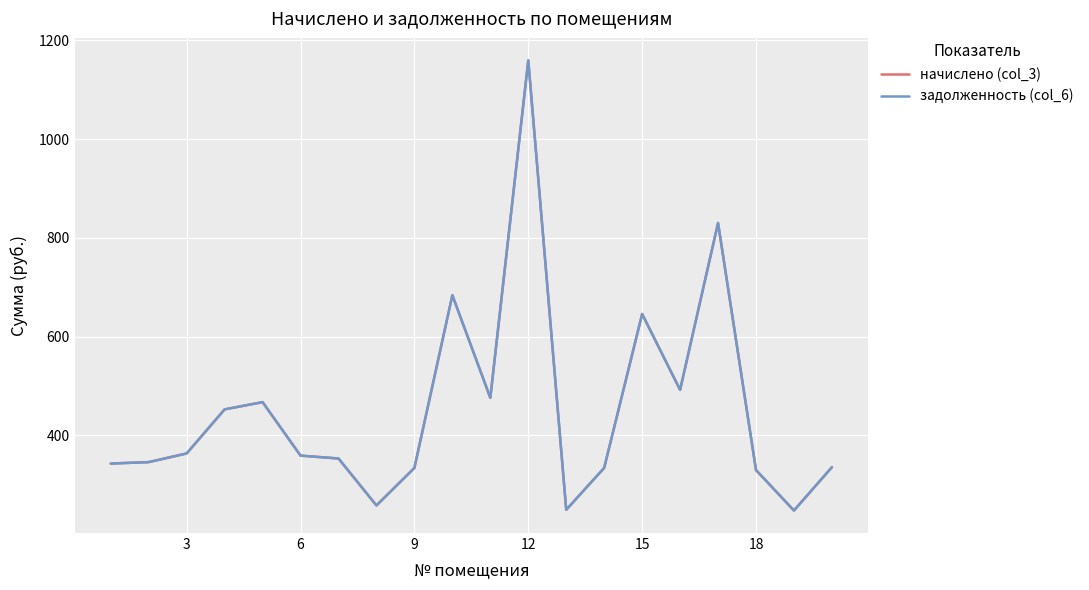

What is the difference between the maximum and second lowest values in the начислено (col_3) series?

910.6